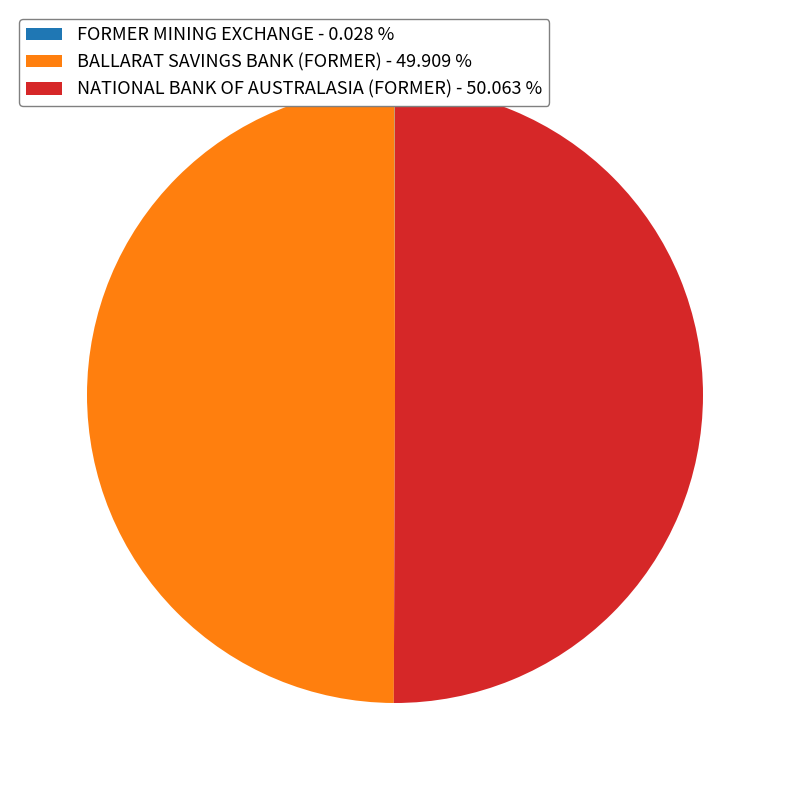

Do NATIONAL BANK OF AUSTRALASIA (FORMER) - 50.063 % and BALLARAT SAVINGS BANK (FORMER) - 49.909 % together represent more than half of the pie?

Yes